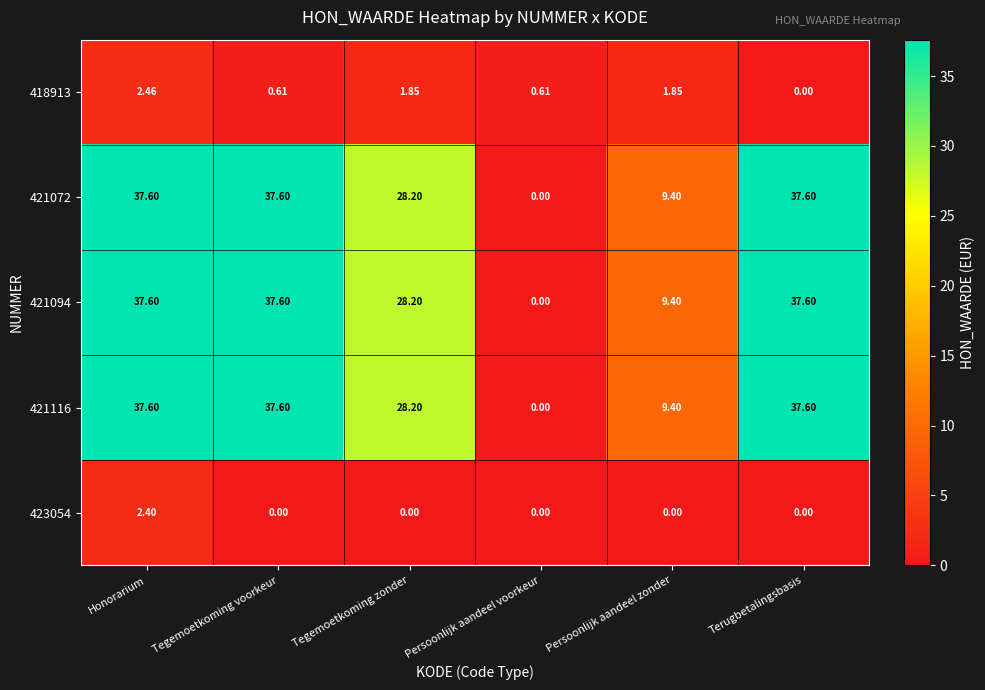

Which category has the lowest value in the 421094 series?

Persoonlijk aandeel voorkeur